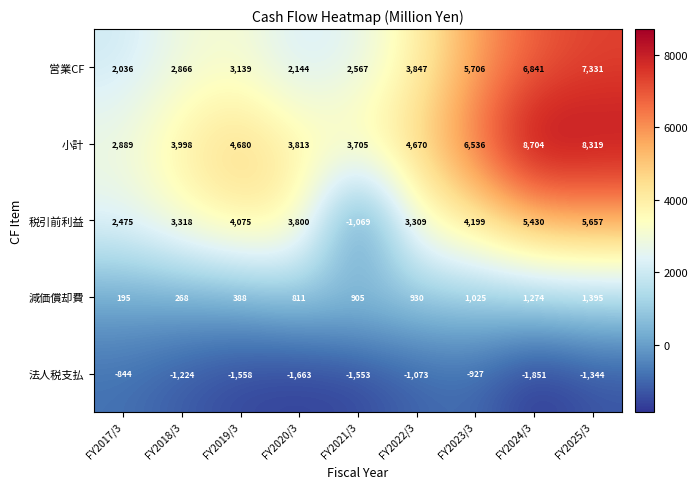

How many distinct data groups are displayed?

5